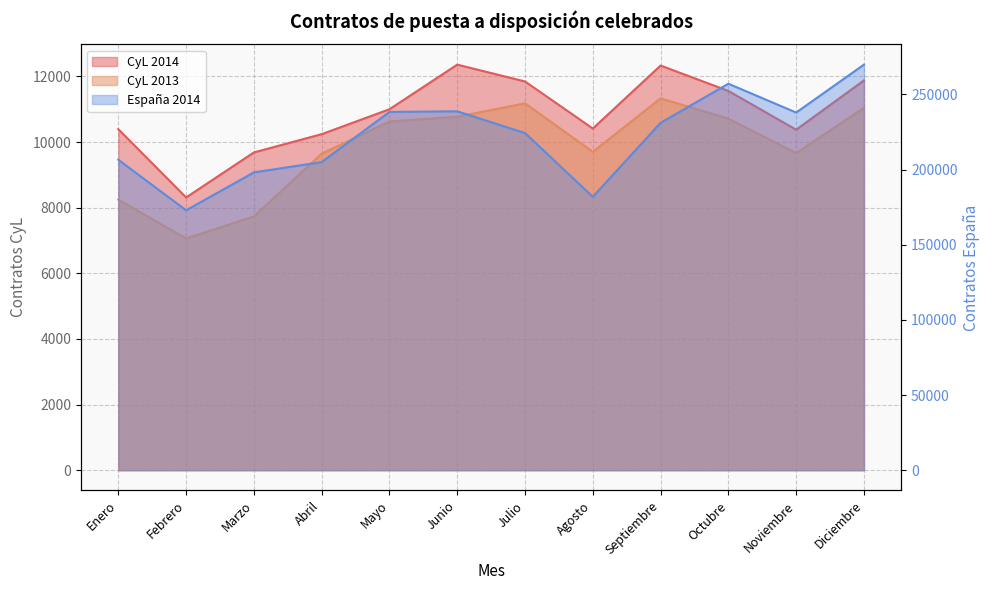

What position from the left is Septiembre?

9